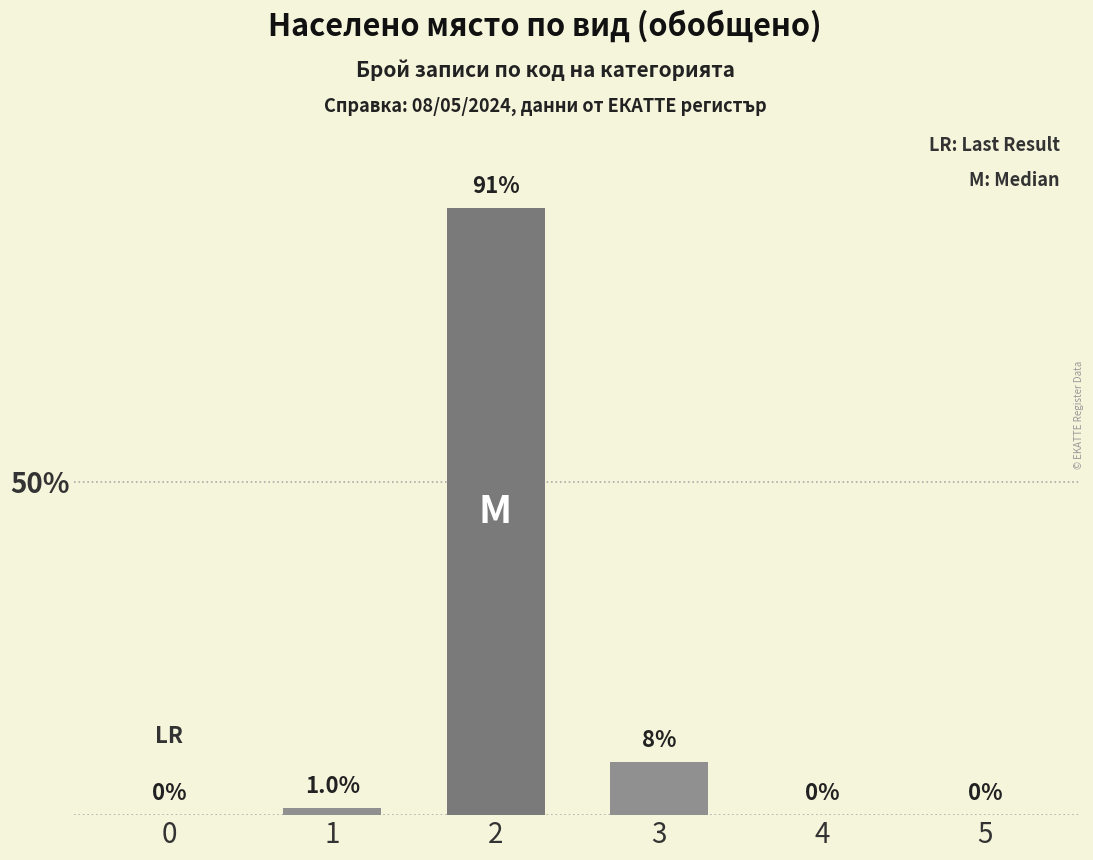

True or false: the data shows -46 at 4.

False